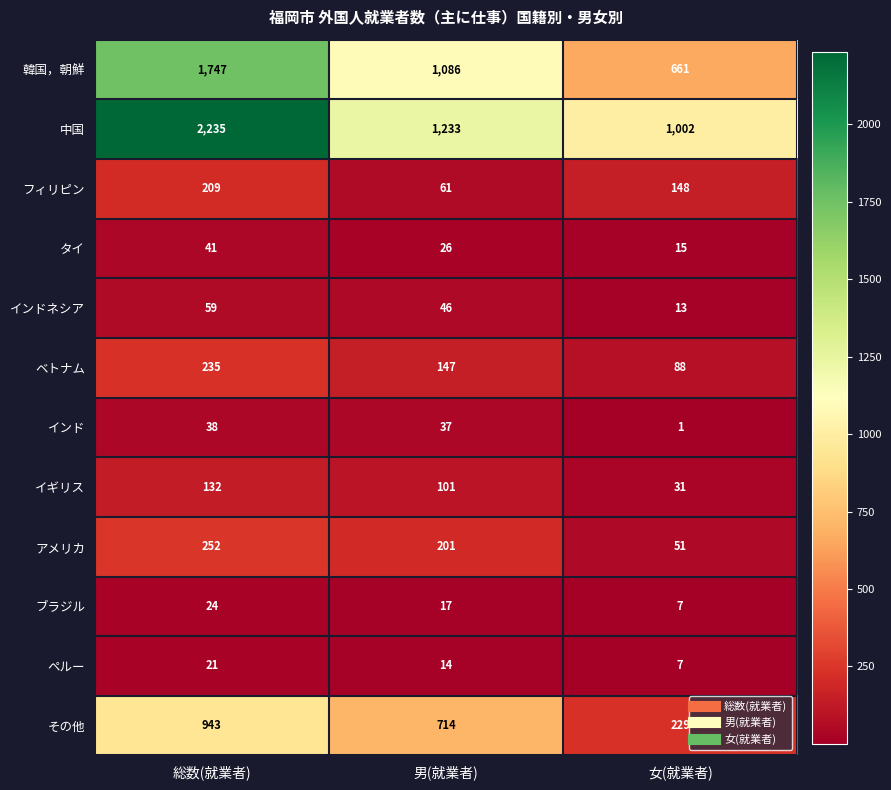

What is the greatest value displayed?

2235